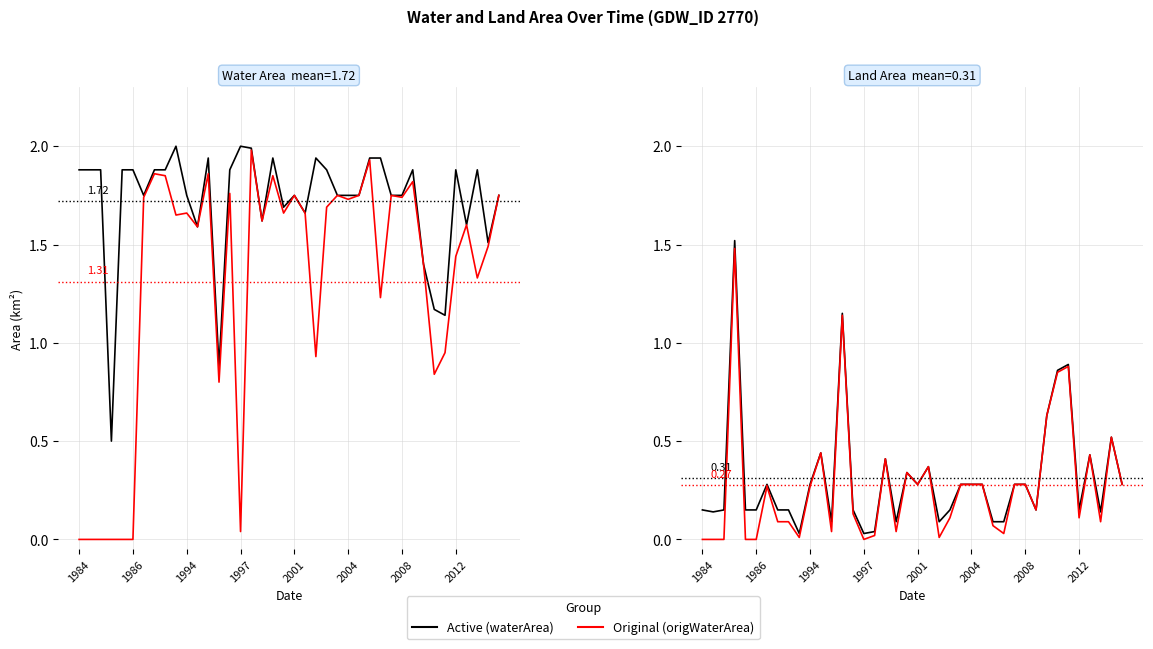

Where is the first local maximum for Active Voters?

1997